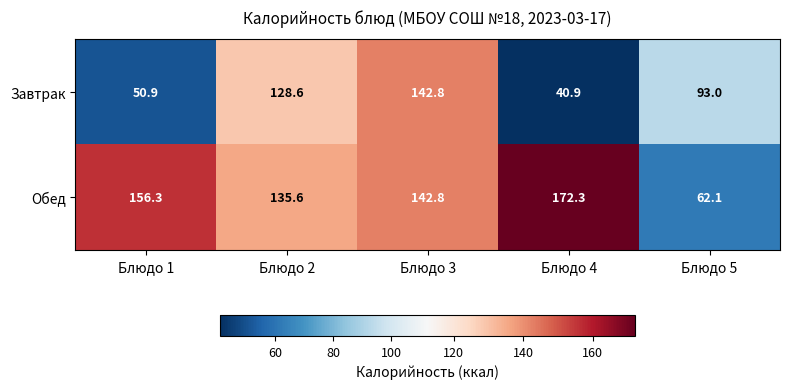

Which series has the widest spread of values?

Обед